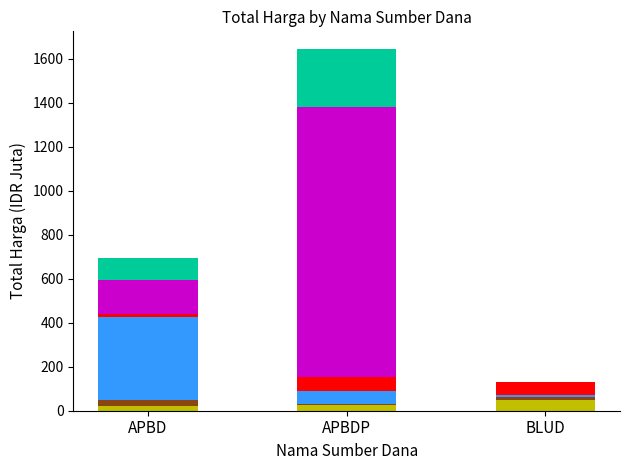

At which category is the sum across all series the highest?

APBDP